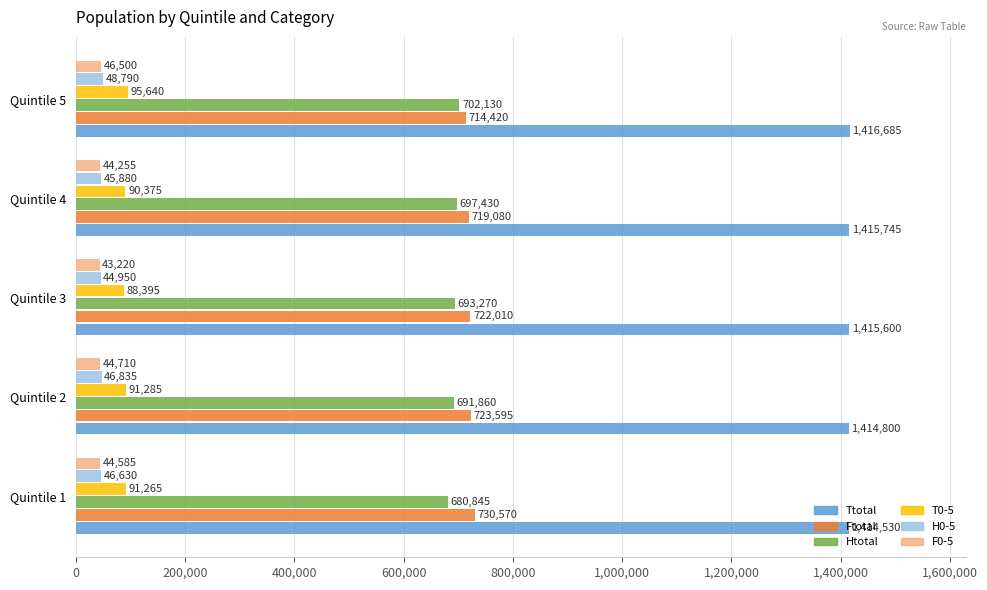

What is the total value across all series at Quintile 5?

3024165